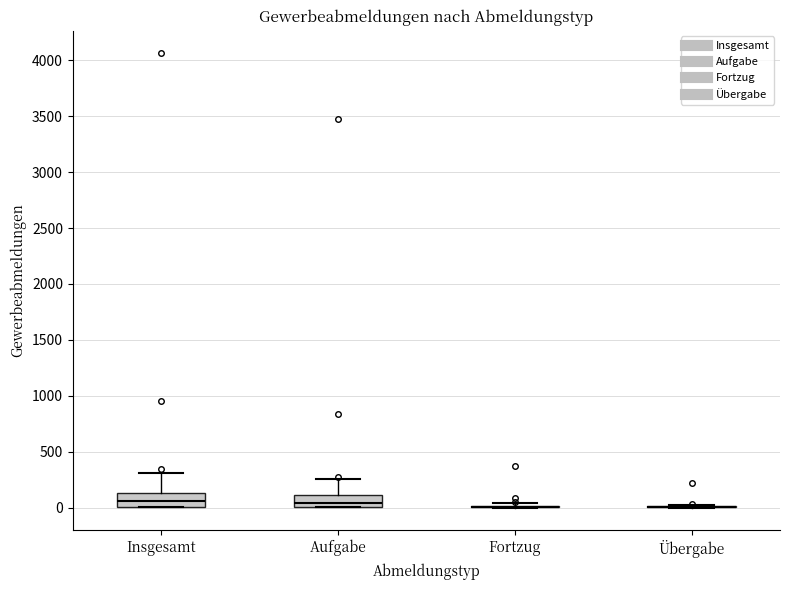

Reading left to right, transcribe this box plot: for each box, give where its median line is, the range the box spans, and where its two whiskers end, as read against the y-axis. The values are not printed on the chart, so give them approximately, as read against the axis.

Insgesamt: median 50, box 0 to 150, whiskers 0 to 300
Aufgabe: median 50, box 0 to 100, whiskers 0 to 250
Fortzug: box collapsed to a line at 0, whiskers 0 to 50
Übergabe: box collapsed to a line at 0, whiskers 0 to 0